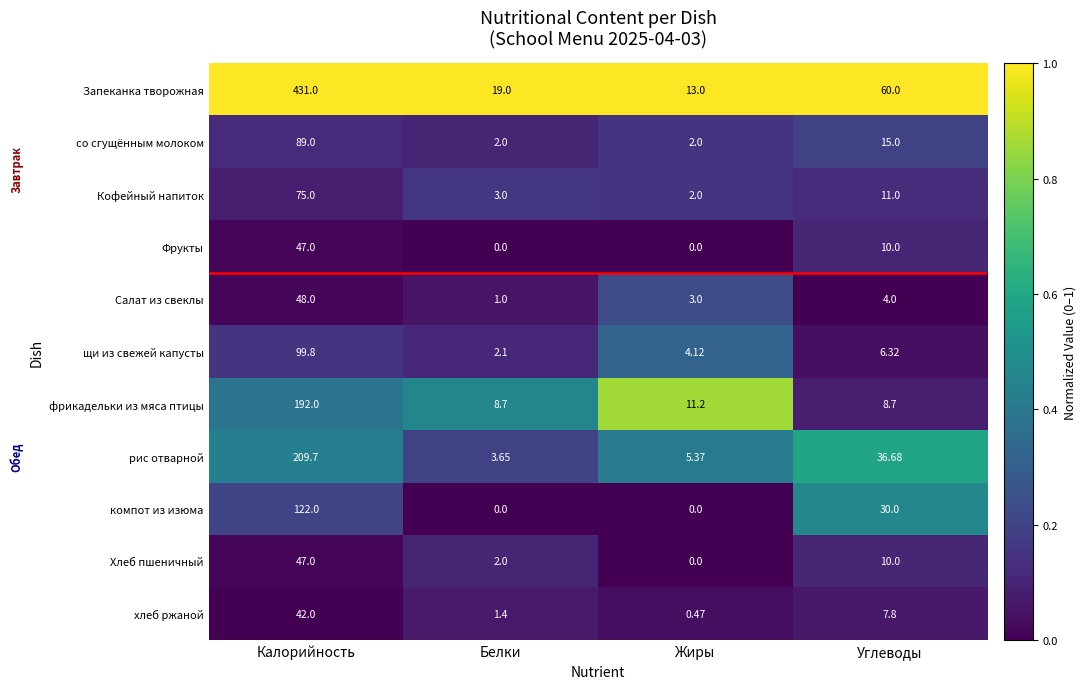

At which category is the sum across all series the highest?

Калорийность